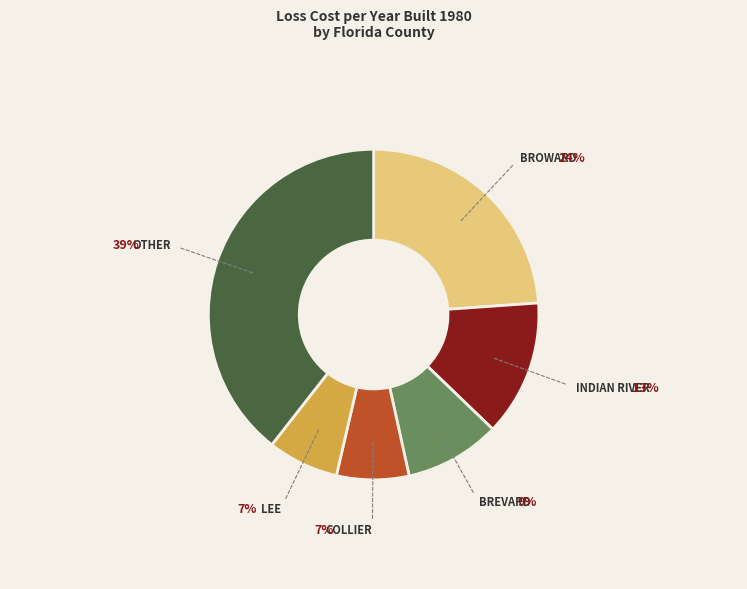

To the nearest percent, what is the combined percentage of INDIAN RIVER and BROWARD?

37%